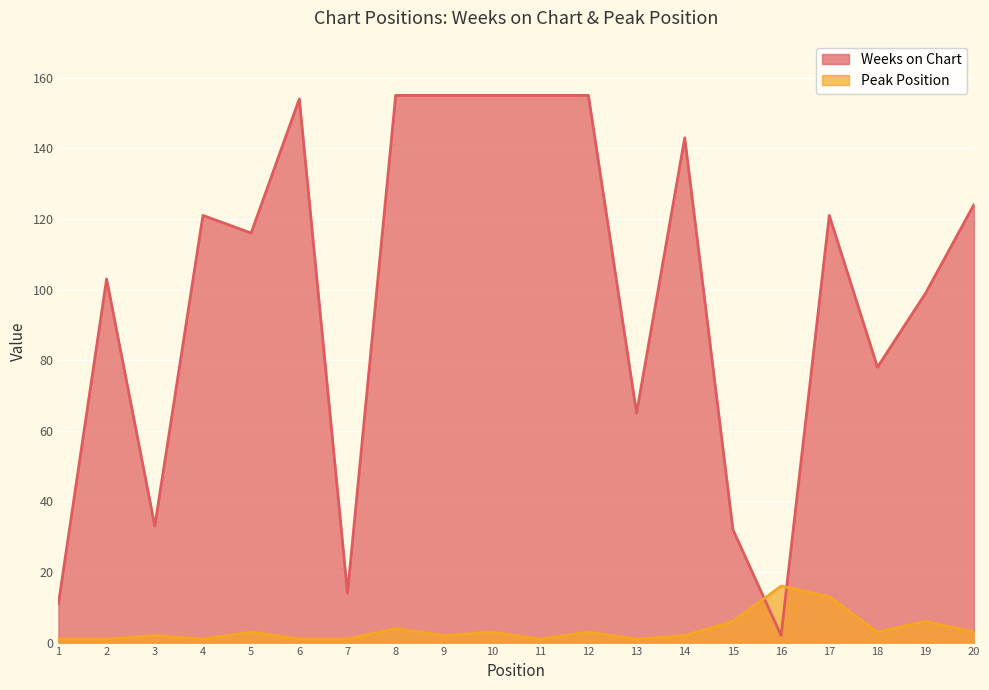

What is the total value across all series at 1?

12